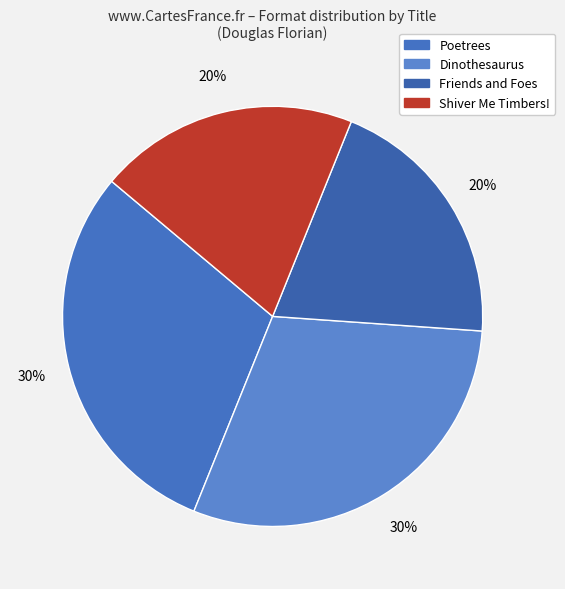

To the nearest percent, what percentage of the pie is Shiver Me Timbers!?

20%